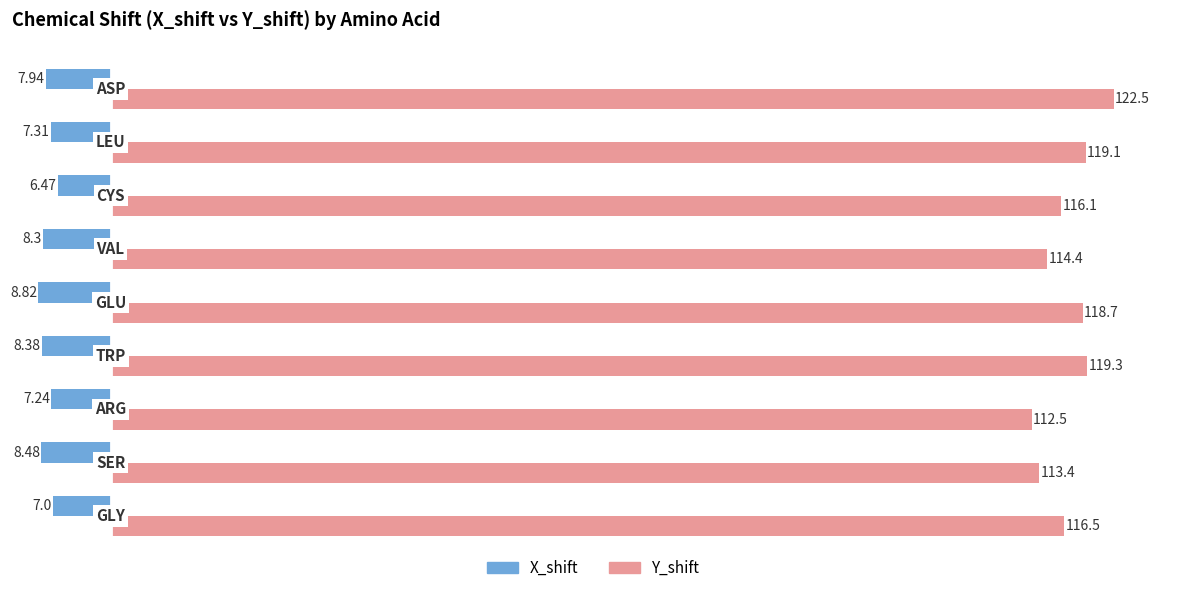

What is the difference between the second highest and minimum values in the X_shift series?

1.8